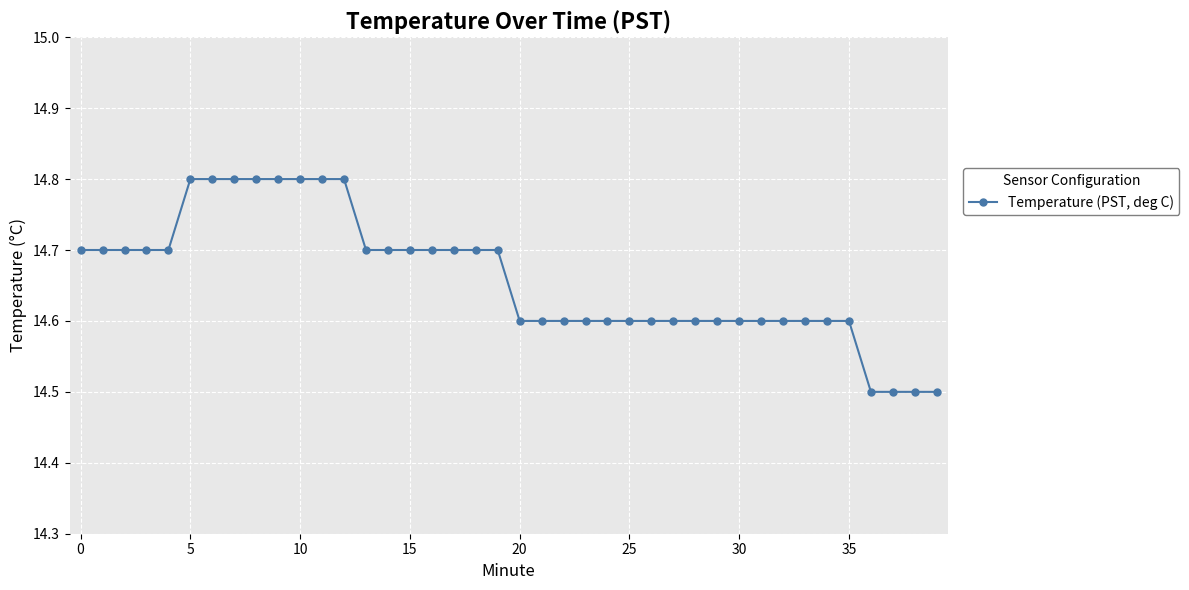

What is the minimum value shown in the chart?

14.5